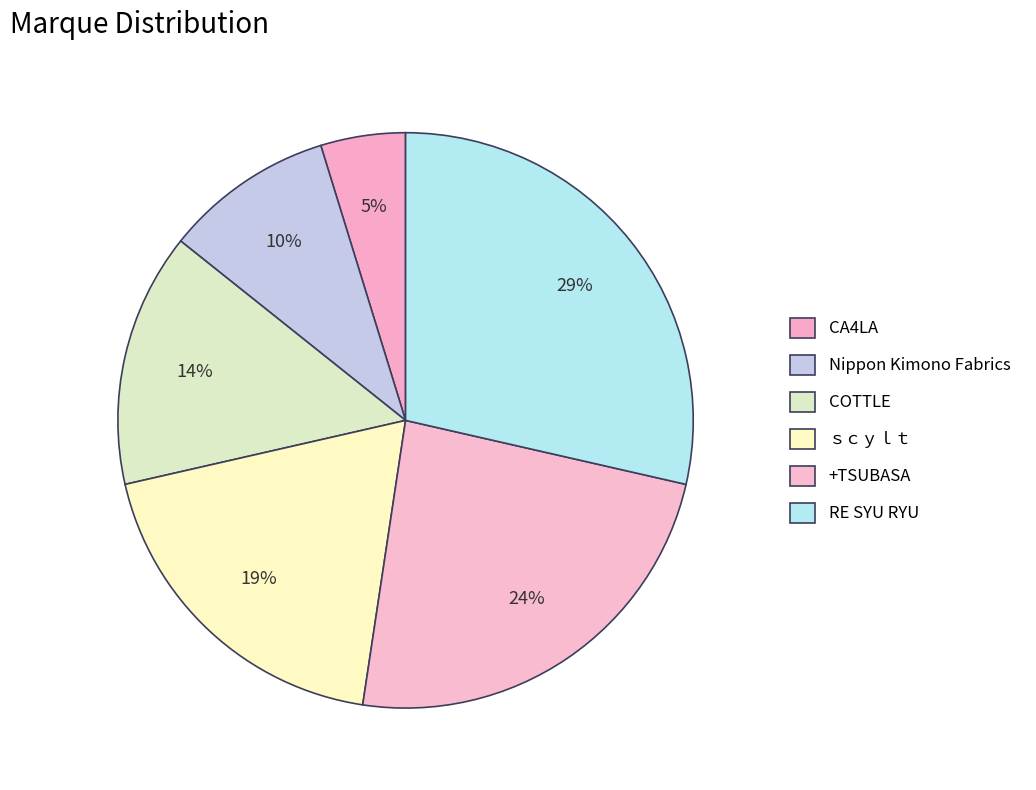

What percentage is the CA4LA slice, to the nearest percent?

5%